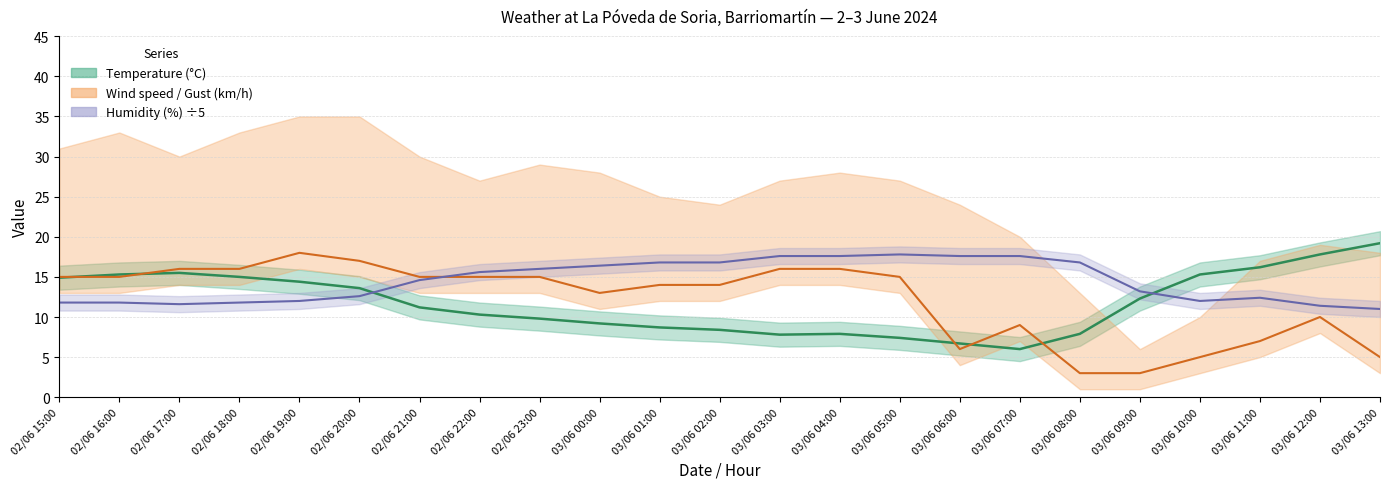

How many series are shown in this chart?

3